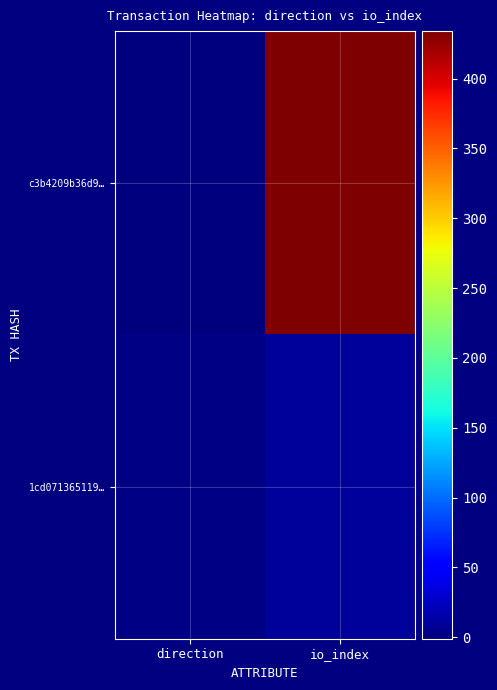

Reading left to right, list all the values displayed in this chart.

c3b4209b36d9…: direction=-1	io_index=434
1cd071365119…: direction=1	io_index=10